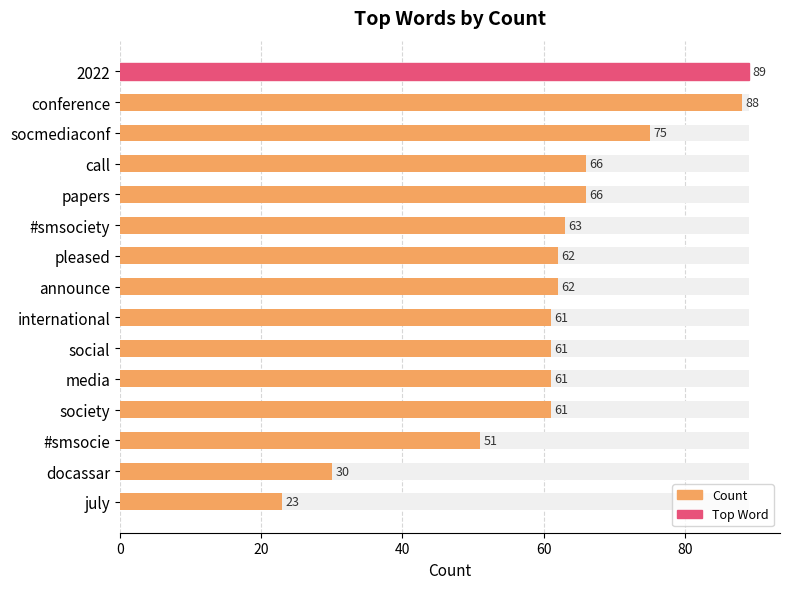

What is the minimum value shown in the chart?

23